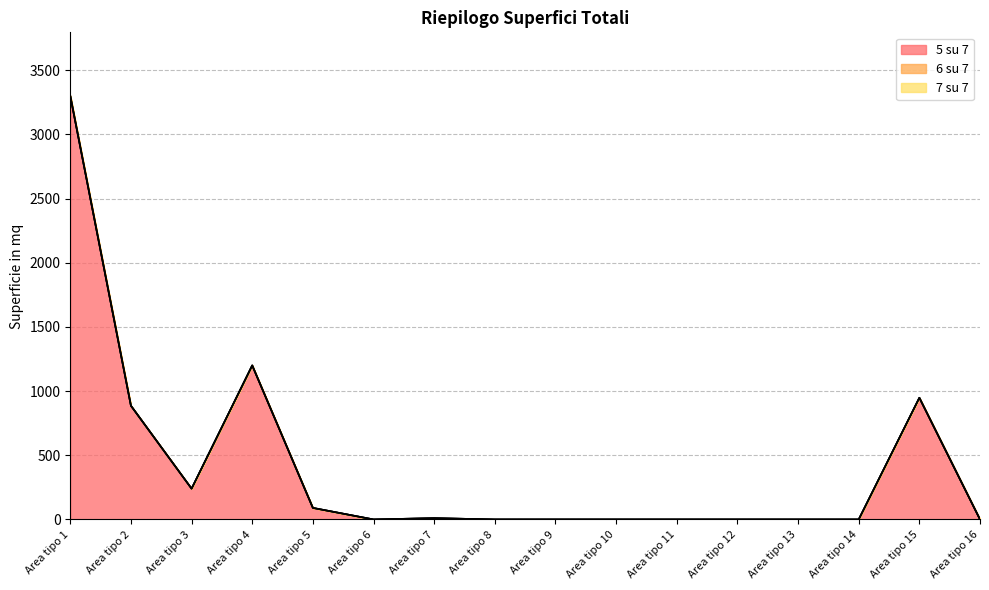

Reading right to left, transcribe all the data shown in this chart.

5 su 7: 0	948	0	0	0	0	0	0	0	10	0	90	1200	240	886	3300
6 su 7: 0	0	0	0	0	0	0	0	0	0	0	0	0	0	0	0
7 su 7: 0	0	0	0	0	0	0	0	0	0	0	0	0	0	0	0